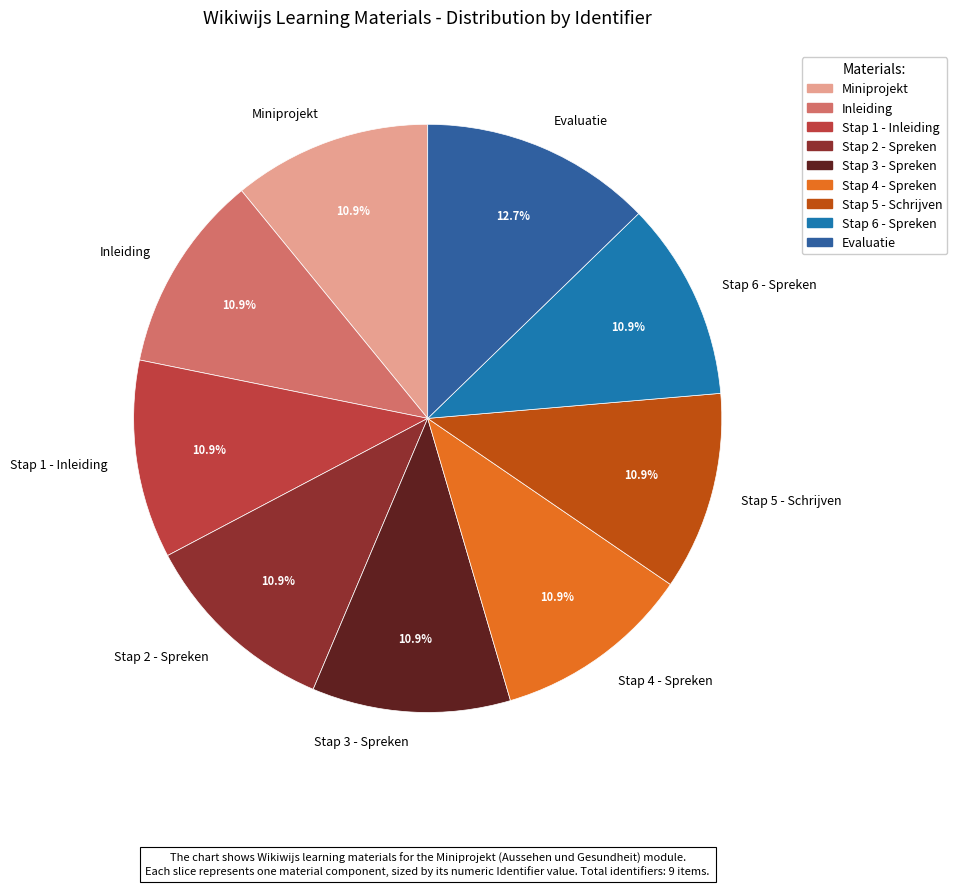

To the nearest percent, what is the difference between the largest and smallest slice percentages?

2%